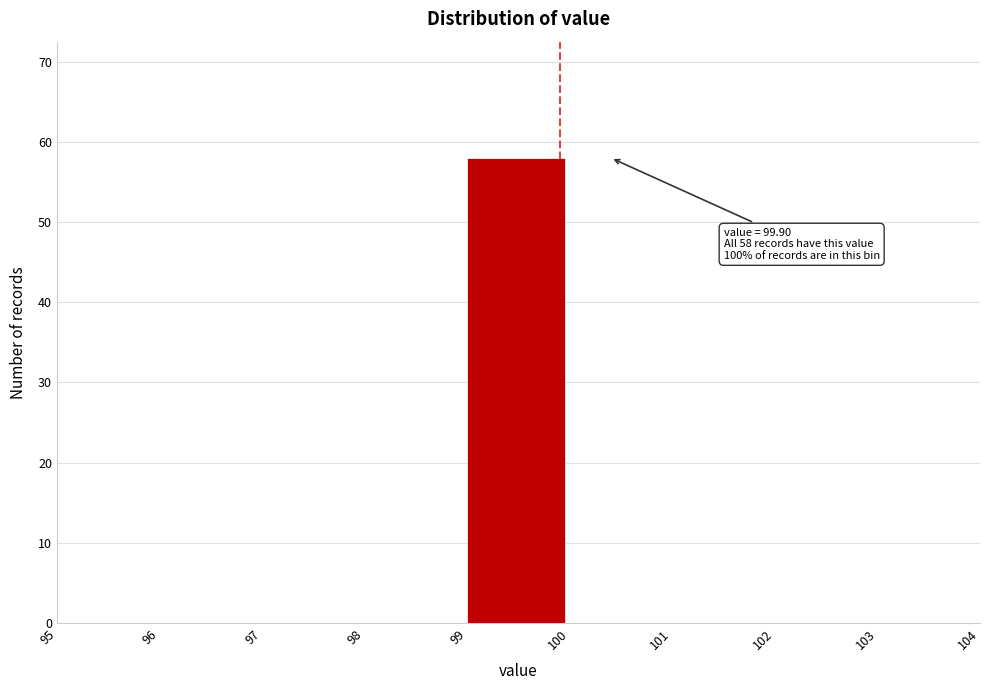

Over which range of the x-axis is the bar tallest?

99 to 100